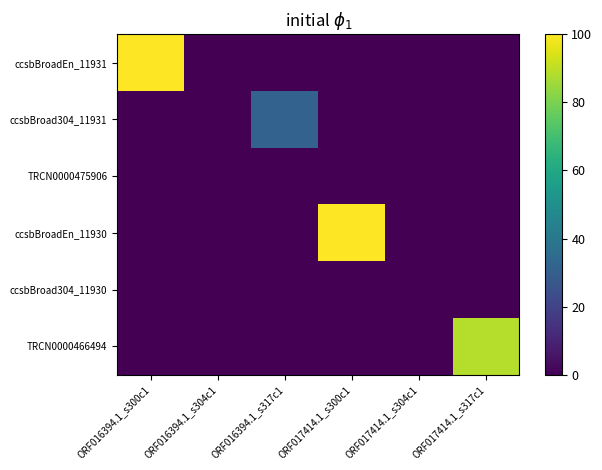

What is the total value across all series at ORF017414.1_s300c1?

100.0